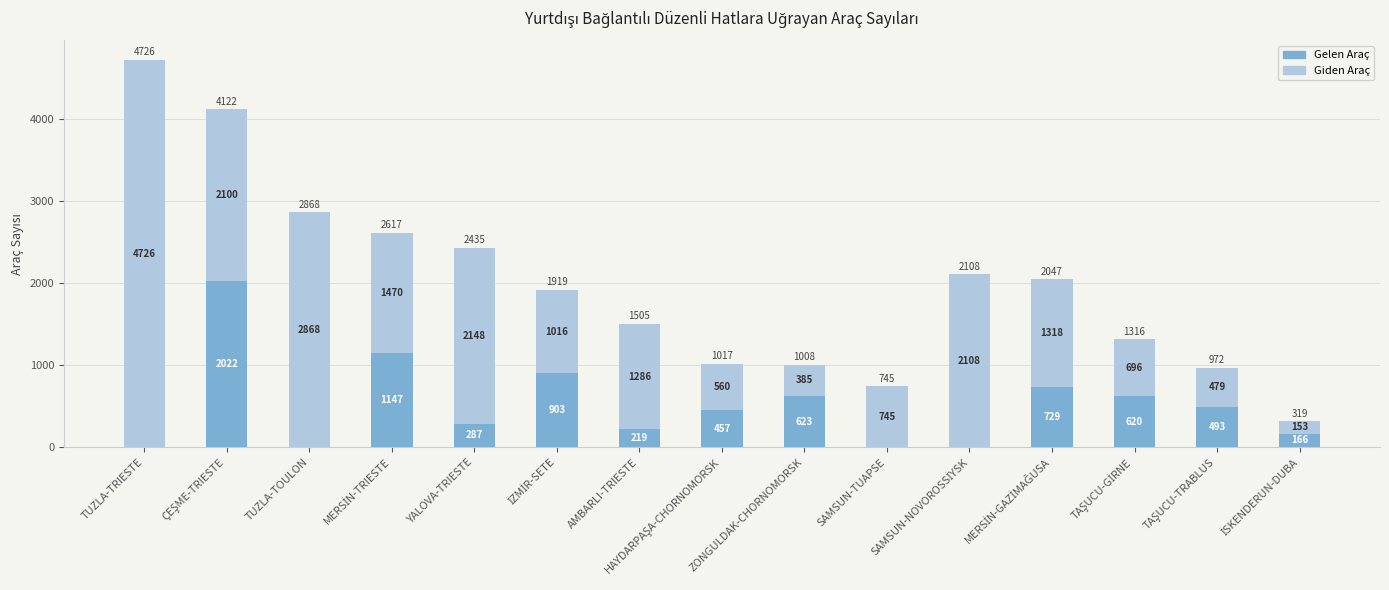

At which category is the sum across all series the highest?

TUZLA-TRIESTE